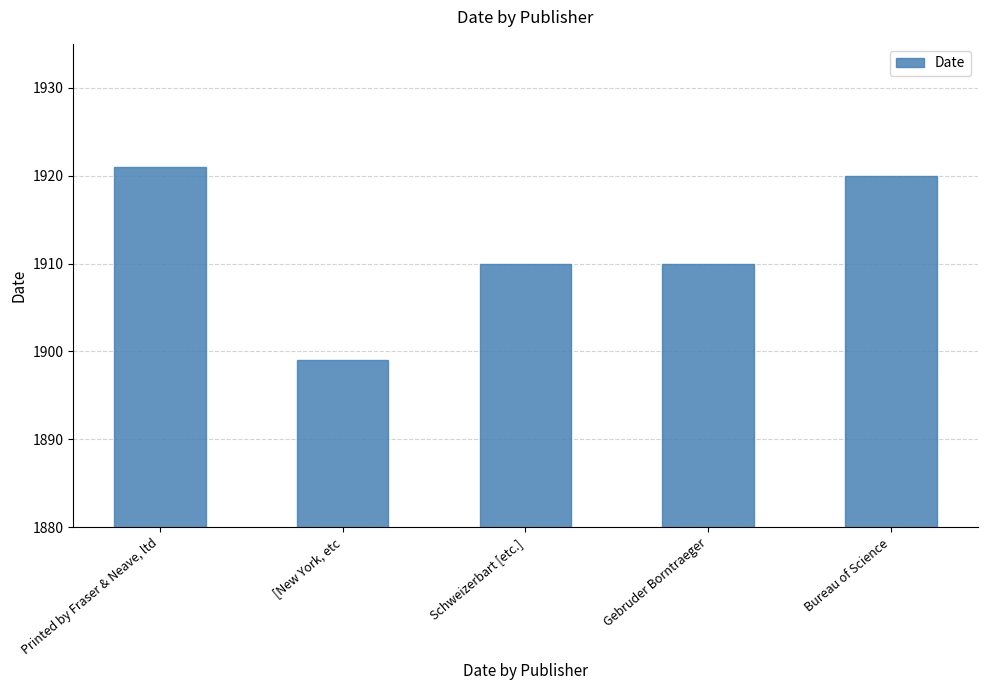

Reading left to right, extract all data points from this chart.

Printed by Fraser & Neave, ltd=1921	[New York, etc=1899	Schweizerbart [etc.]=1910	Gebruder Borntraeger=1910	Bureau of Science=1920